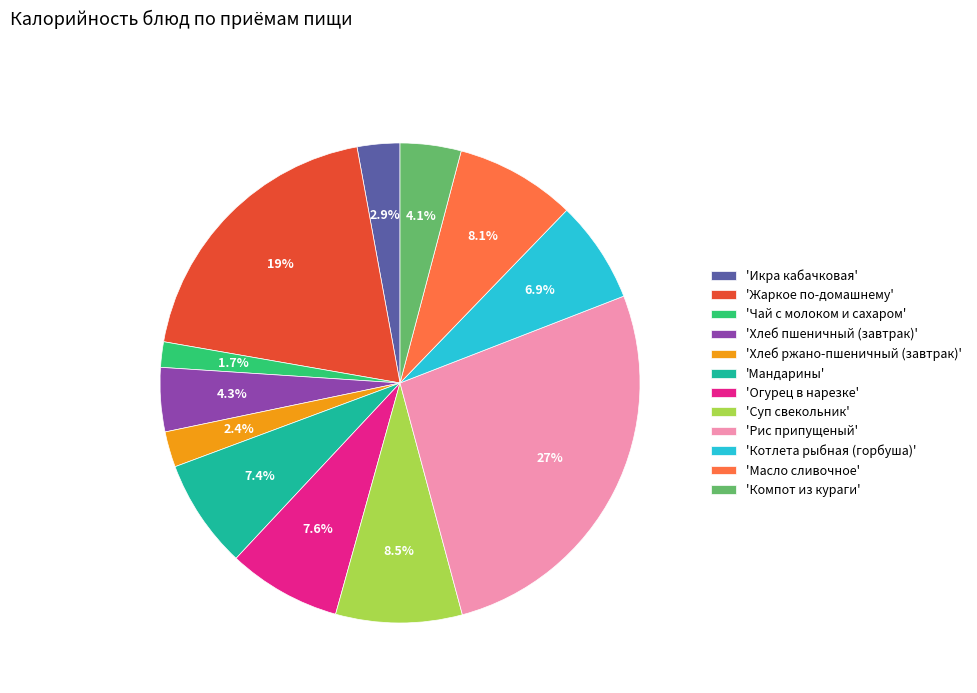

To the nearest percent, what is the average slice percentage?

8%